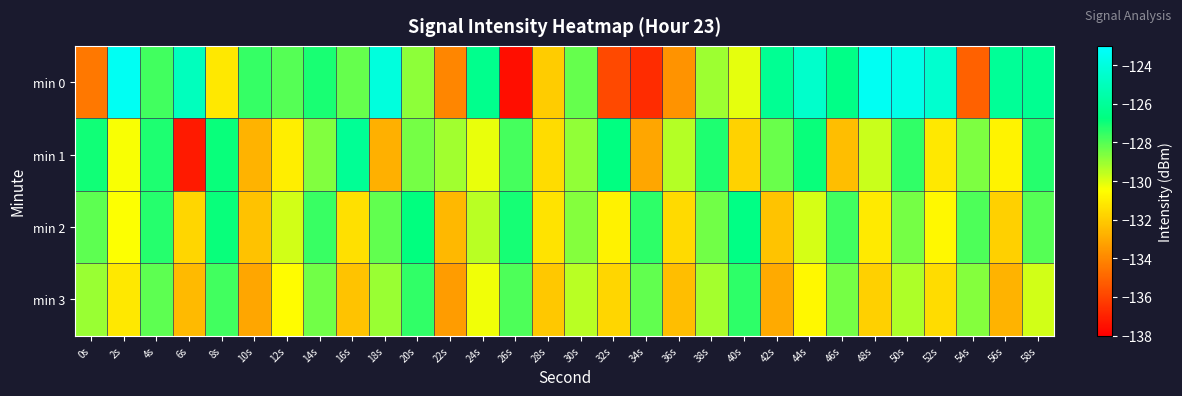

Reading right to left, extract all data points from this chart.

min 0: 58s=-126.3	56s=-126.1	54s=-135.1	52s=-124.4	50s=-123.7	48s=-123.4	46s=-126.5	44s=-124.6	42s=-126.2	40s=-130.1	38s=-129.1	36s=-133.6	34s=-136.7	32s=-135.8	30s=-128.2	28s=-132.0	26s=-137.6	24s=-126.4	22s=-134.0	20s=-128.8	18s=-124.0	16s=-128.2	14s=-127.1	12s=-128.0	10s=-127.6	8s=-131.2	6s=-124.9	4s=-127.7	2s=-123.4	0s=-134.5
min 1: 58s=-127.3	56s=-130.8	54s=-128.6	52s=-131.2	50s=-127.5	48s=-129.7	46s=-132.4	44s=-126.9	42s=-128.3	40s=-131.8	38s=-127.2	36s=-129.4	34s=-133.1	32s=-126.7	30s=-128.9	28s=-131.5	26s=-127.8	24s=-130.2	22s=-129.1	20s=-128.5	18s=-132.8	16s=-126.1	14s=-128.6	12s=-131.0	10s=-132.7	8s=-126.9	6s=-137.2	4s=-127.2	2s=-130.4	0s=-127.0
min 2: 58s=-128.0	56s=-131.9	54s=-127.9	52s=-130.7	50s=-128.5	48s=-131.1	46s=-127.7	44s=-129.9	42s=-132.2	40s=-126.6	38s=-128.4	36s=-131.6	34s=-127.4	32s=-130.9	30s=-128.7	28s=-131.3	26s=-127.1	24s=-129.5	22s=-132.6	20s=-126.8	18s=-128.2	16s=-131.4	14s=-127.6	12s=-129.8	10s=-132.3	8s=-126.9	6s=-131.7	4s=-127.3	2s=-130.5	0s=-128.1
min 3: 58s=-129.8	56s=-132.7	54s=-128.7	52s=-131.5	50s=-129.3	48s=-131.9	46s=-128.5	44s=-130.7	42s=-133.0	40s=-127.4	38s=-129.2	36s=-132.4	34s=-128.2	32s=-131.7	30s=-129.5	28s=-132.1	26s=-127.9	24s=-130.3	22s=-133.4	20s=-127.5	18s=-129.0	16s=-132.2	14s=-128.4	12s=-130.6	10s=-133.1	8s=-127.7	6s=-132.5	4s=-128.1	2s=-131.2	0s=-129.0